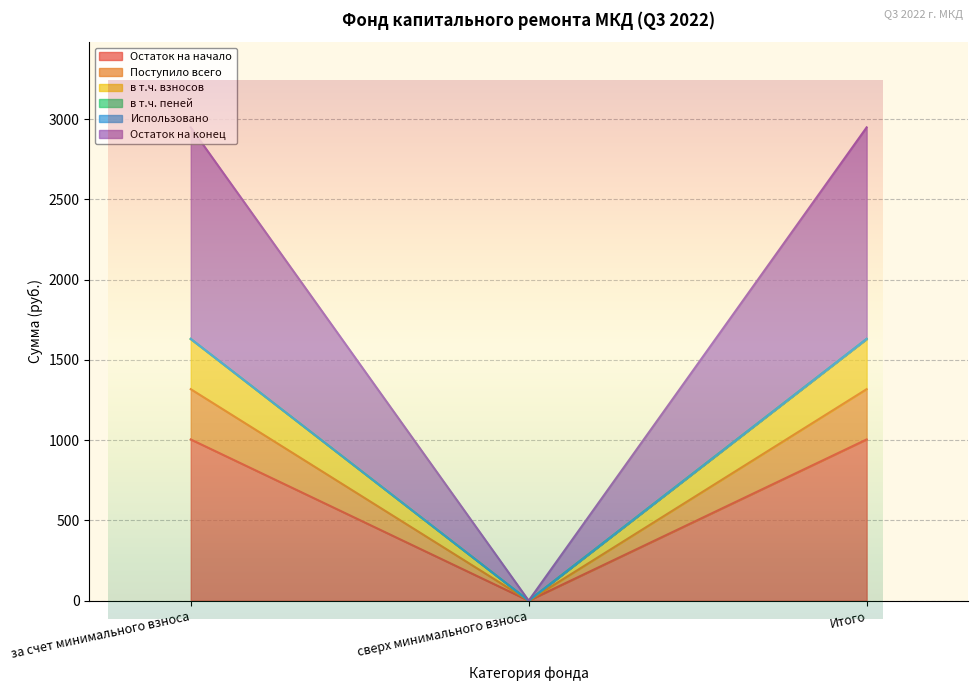

What position from the left is сверх минимального взноса?

2